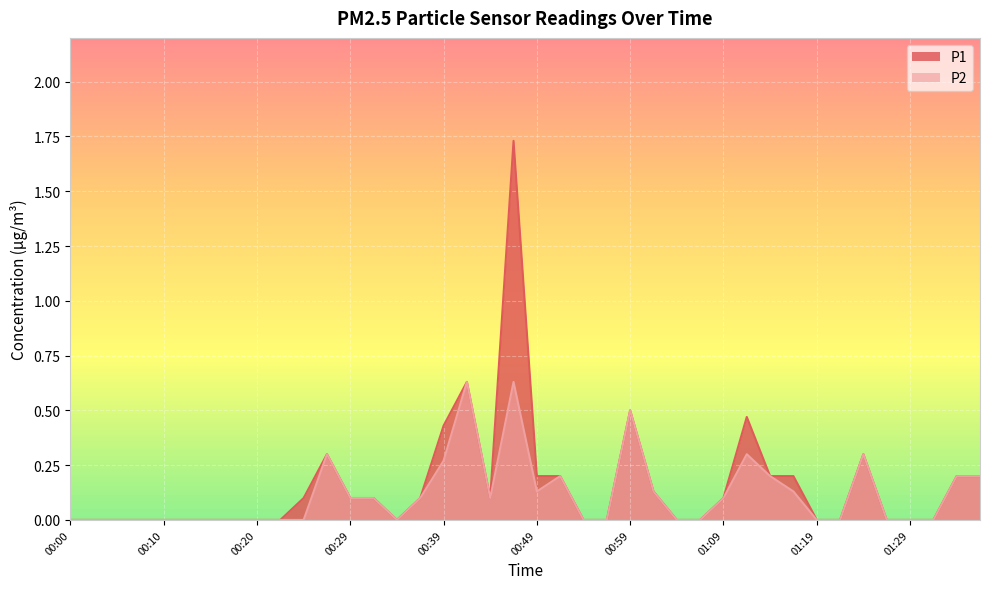

What is the difference between the second highest and minimum values in the P2 series?

0.6